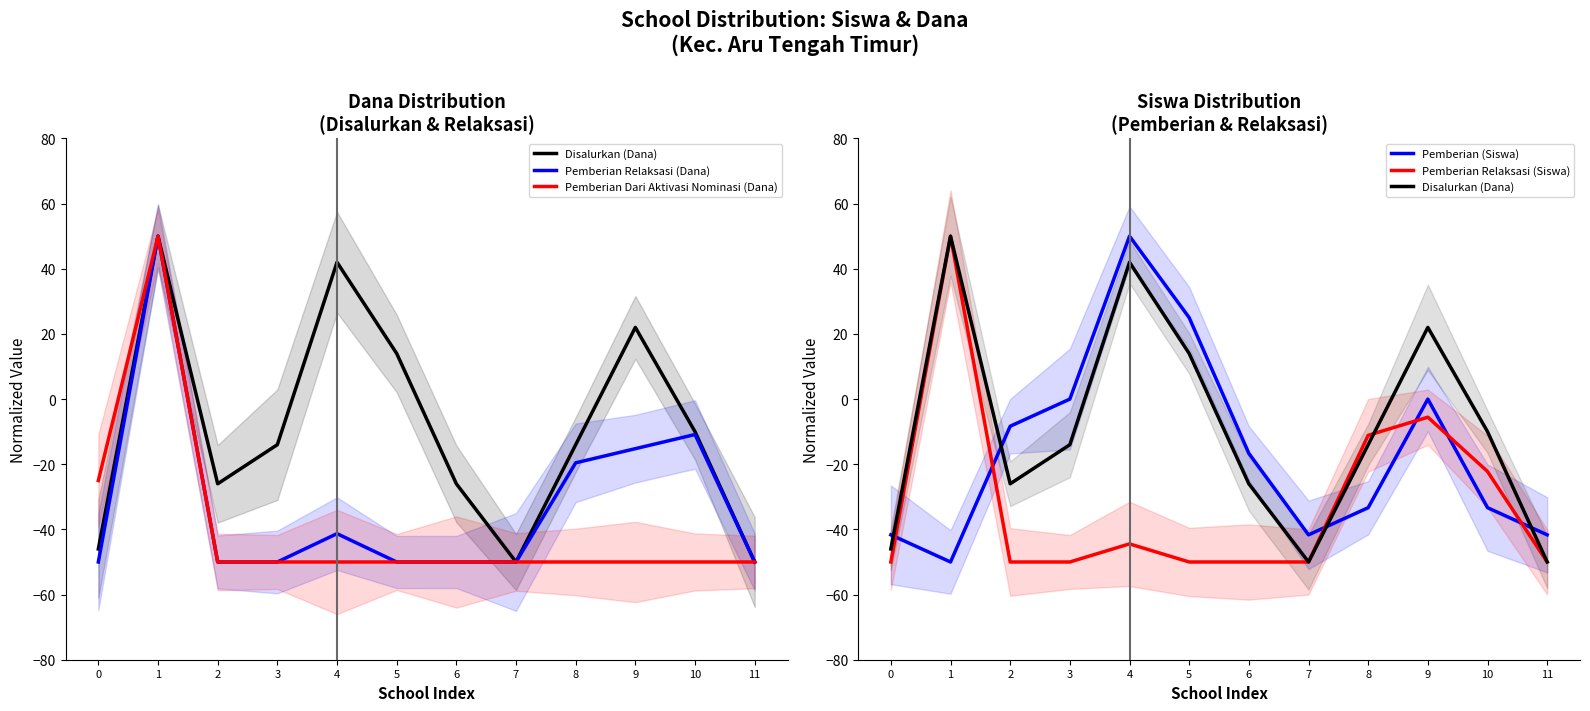

What is the total value across all series at 2?

-184.3